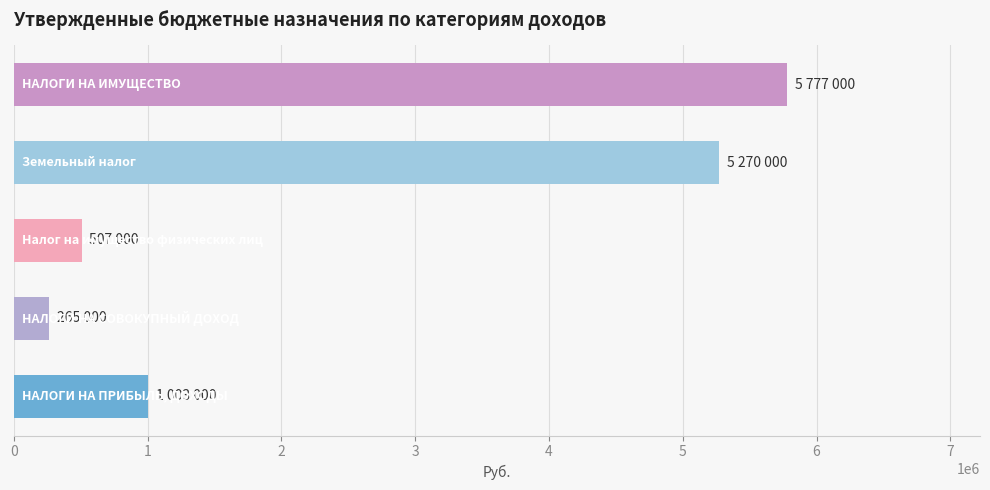

Count the number of data series in this chart.

1